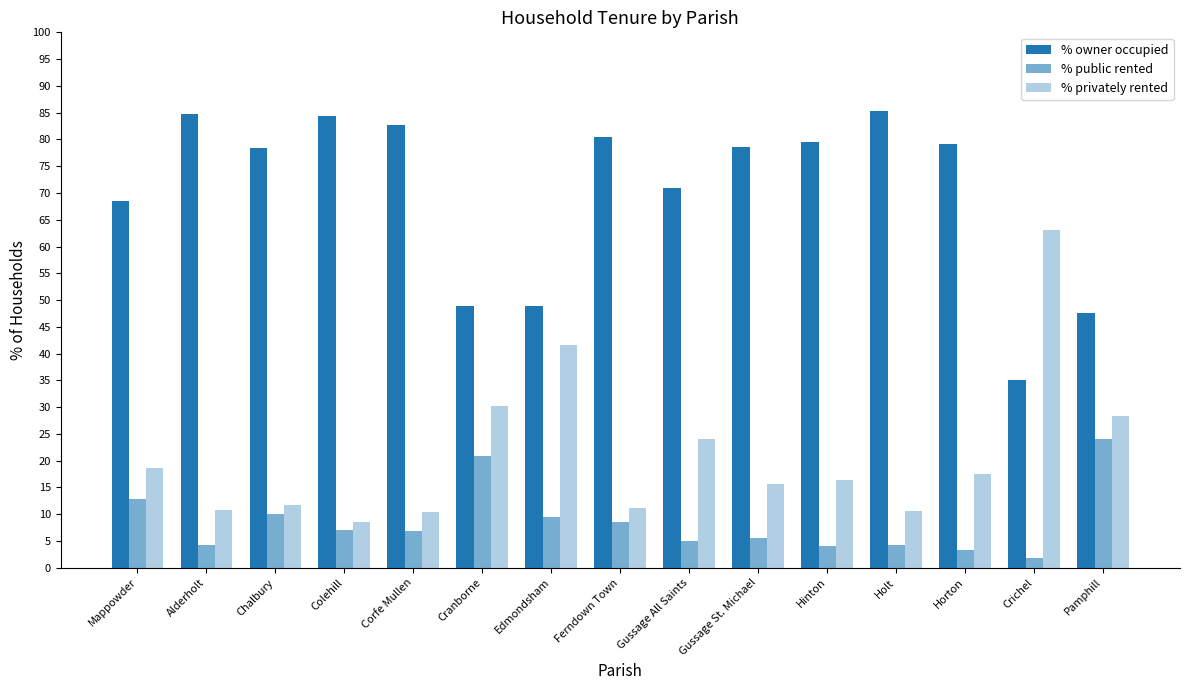

What is the difference between the % public rented values at Horton and Gussage All Saints?

1.6